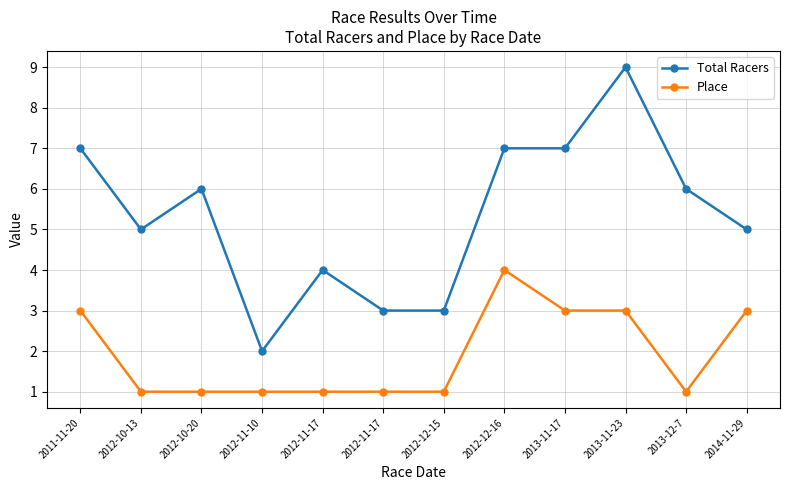

What is the value of the Place point at the 5th from the left?

1